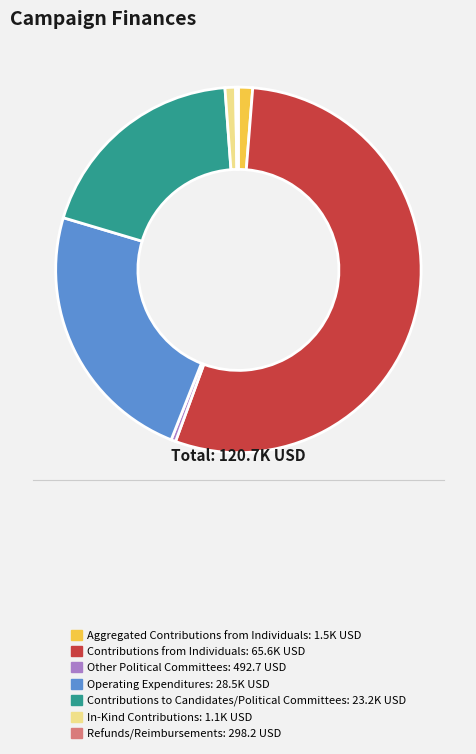

Approximately how many times larger is the value at Operating Expenditures compared to Other Political Committees?

57.8